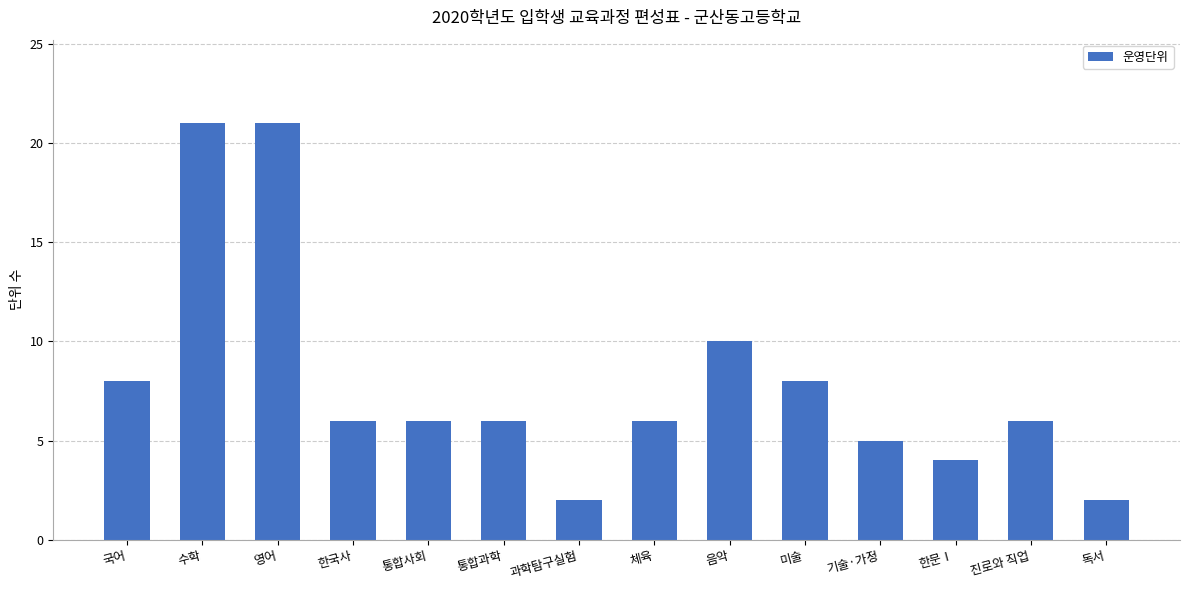

Between 과학탐구실험 and 통합과학, which is larger?

통합과학